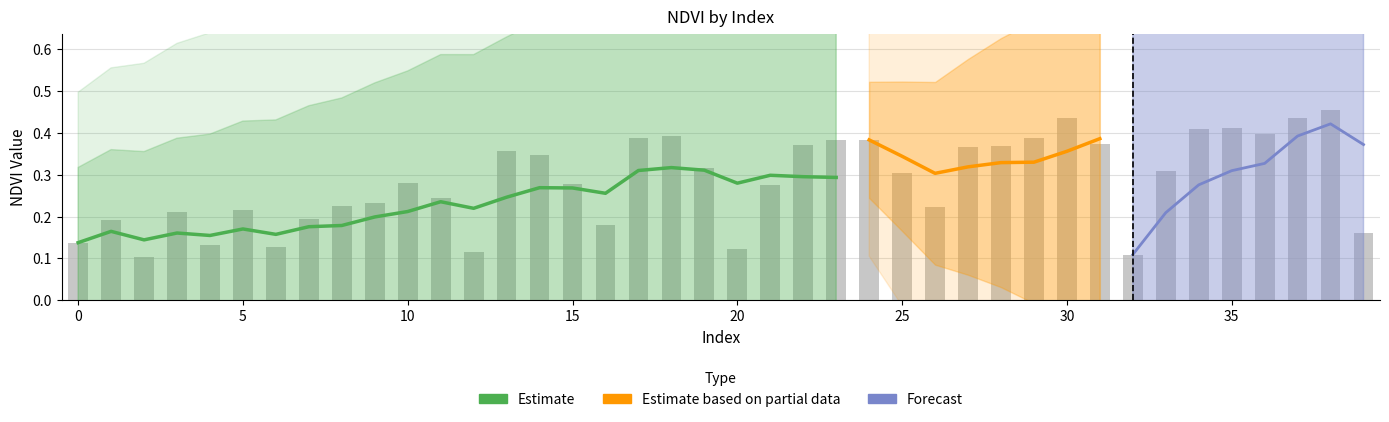

What is the smallest value displayed?

0.1